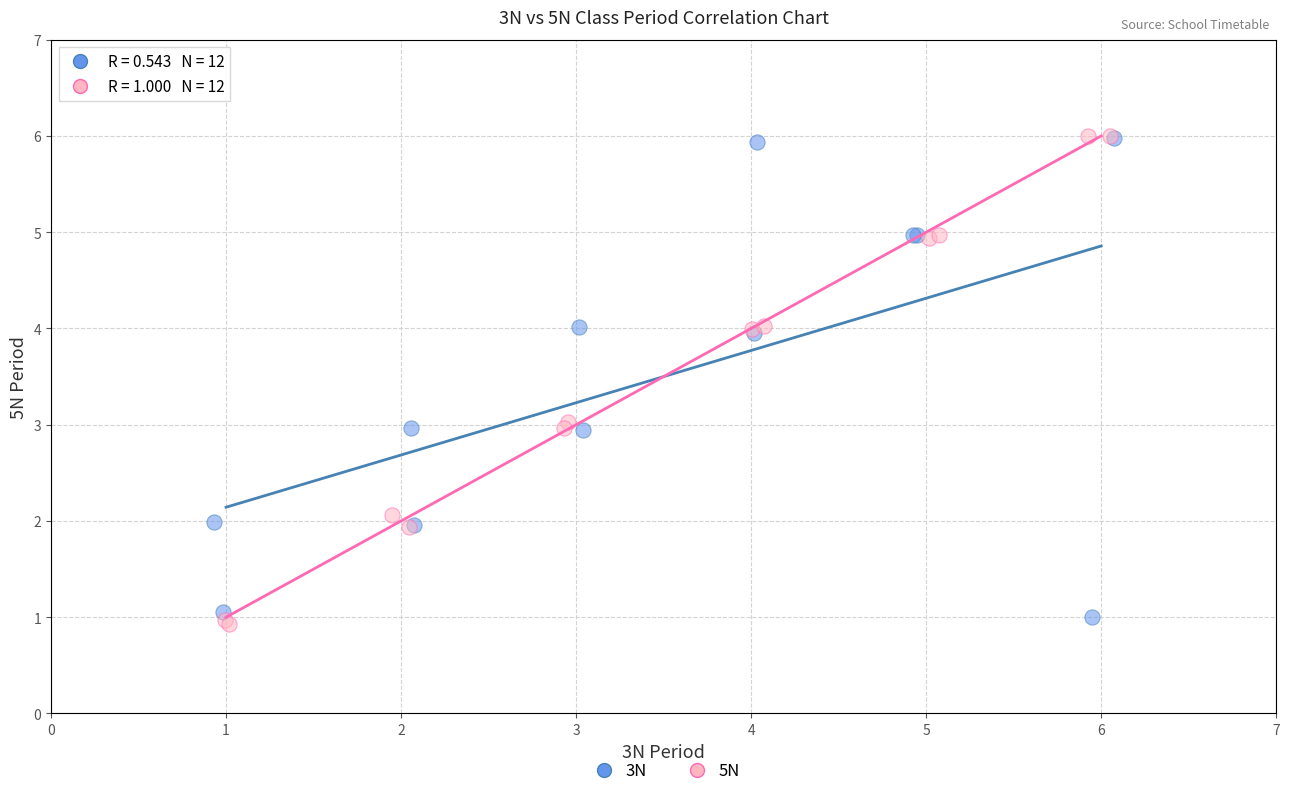

What are all the series names shown in the legend?

3N, 5N